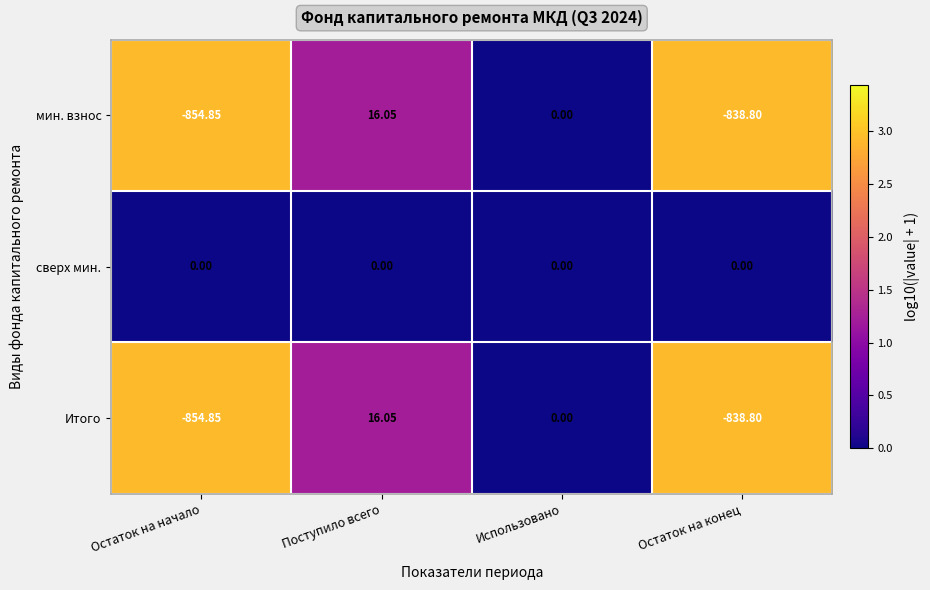

Count the number of data series in this chart.

3